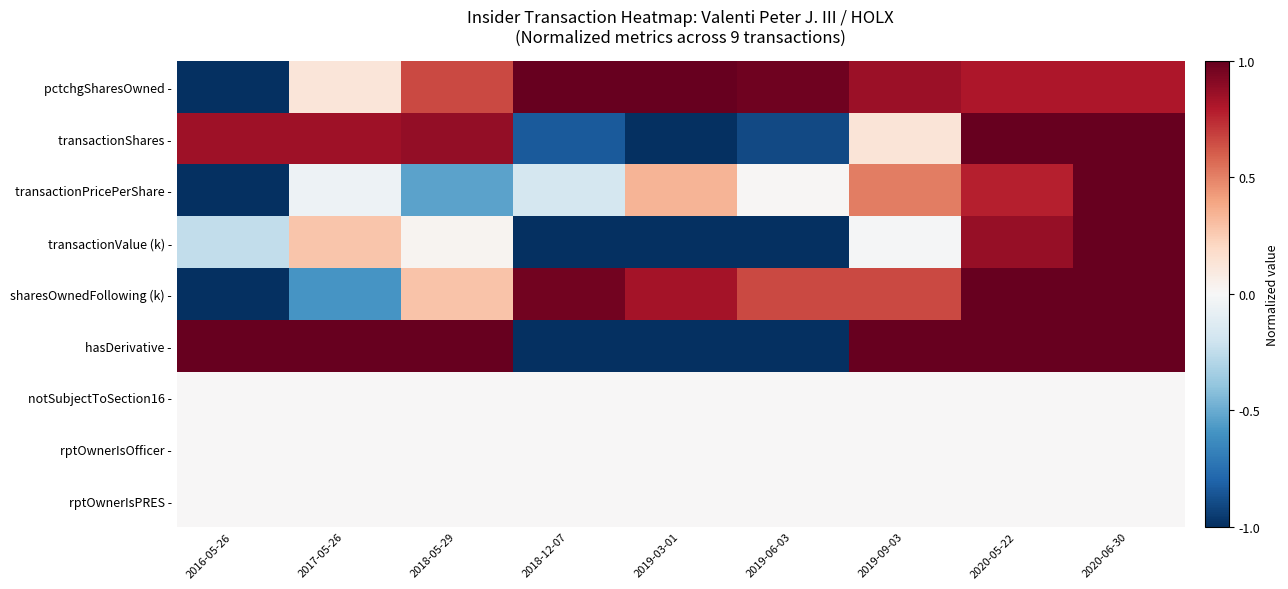

Reading right to left, extract all data points from this chart.

pctchgSharesOwned -: 2020-06-30=0.8	2020-05-22=0.8	2019-09-03=0.9	2019-06-03=1.0	2019-03-01=1.0	2018-12-07=1.0	2018-05-29=0.7	2017-05-26=0.1	2016-05-26=-1.0
transactionShares -: 2020-06-30=1.0	2020-05-22=1.0	2019-09-03=0.1	2019-06-03=-0.9	2019-03-01=-1.0	2018-12-07=-0.8	2018-05-29=0.9	2017-05-26=0.8	2016-05-26=0.8
transactionPricePerShare -: 2020-06-30=1.0	2020-05-22=0.8	2019-09-03=0.5	2019-06-03=0.0	2019-03-01=0.3	2018-12-07=-0.2	2018-05-29=-0.5	2017-05-26=-0.1	2016-05-26=-1.0
transactionValue (k) -: 2020-06-30=1.0	2020-05-22=0.9	2019-09-03=-0.0	2019-06-03=-1.0	2019-03-01=-1.0	2018-12-07=-1.0	2018-05-29=0.0	2017-05-26=0.3	2016-05-26=-0.2
sharesOwnedFollowing (k) -: 2020-06-30=1.0	2020-05-22=1.0	2019-09-03=0.7	2019-06-03=0.7	2019-03-01=0.8	2018-12-07=1.0	2018-05-29=0.3	2017-05-26=-0.6	2016-05-26=-1.0
hasDerivative -: 2020-06-30=1.0	2020-05-22=1.0	2019-09-03=1.0	2019-06-03=-1.0	2019-03-01=-1.0	2018-12-07=-1.0	2018-05-29=1.0	2017-05-26=1.0	2016-05-26=1.0
notSubjectToSection16 -: 2020-06-30=0.0	2020-05-22=0.0	2019-09-03=0.0	2019-06-03=0.0	2019-03-01=0.0	2018-12-07=0.0	2018-05-29=0.0	2017-05-26=0.0	2016-05-26=0.0
rptOwnerIsOfficer -: 2020-06-30=0.0	2020-05-22=0.0	2019-09-03=0.0	2019-06-03=0.0	2019-03-01=0.0	2018-12-07=0.0	2018-05-29=0.0	2017-05-26=0.0	2016-05-26=0.0
rptOwnerIsPRES -: 2020-06-30=0.0	2020-05-22=0.0	2019-09-03=0.0	2019-06-03=0.0	2019-03-01=0.0	2018-12-07=0.0	2018-05-29=0.0	2017-05-26=0.0	2016-05-26=0.0